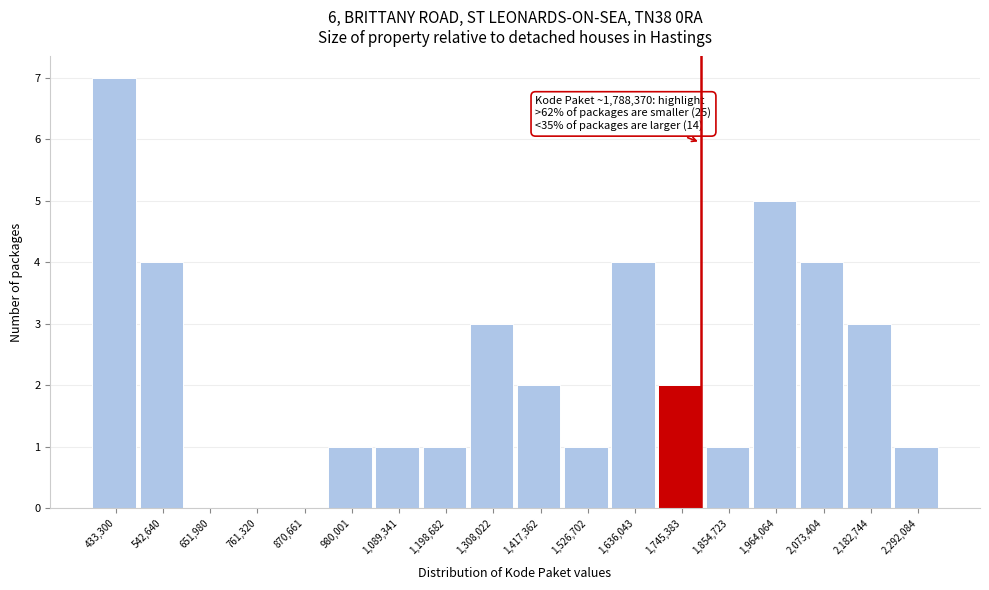

Over which range of the x-axis is the bar tallest?

380000 to 480000